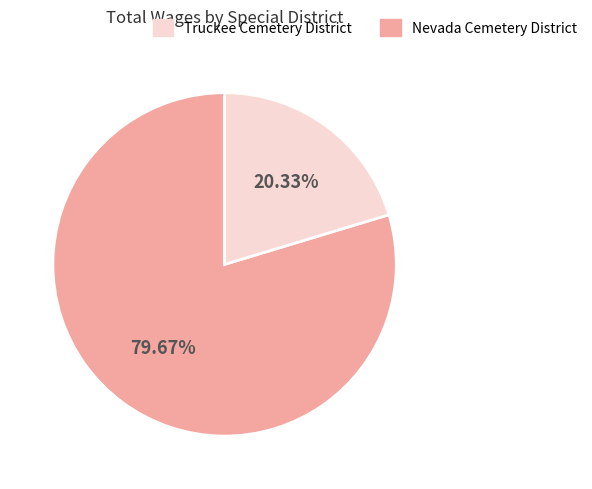

Is there any slice that represents more than half of the pie?

Yes